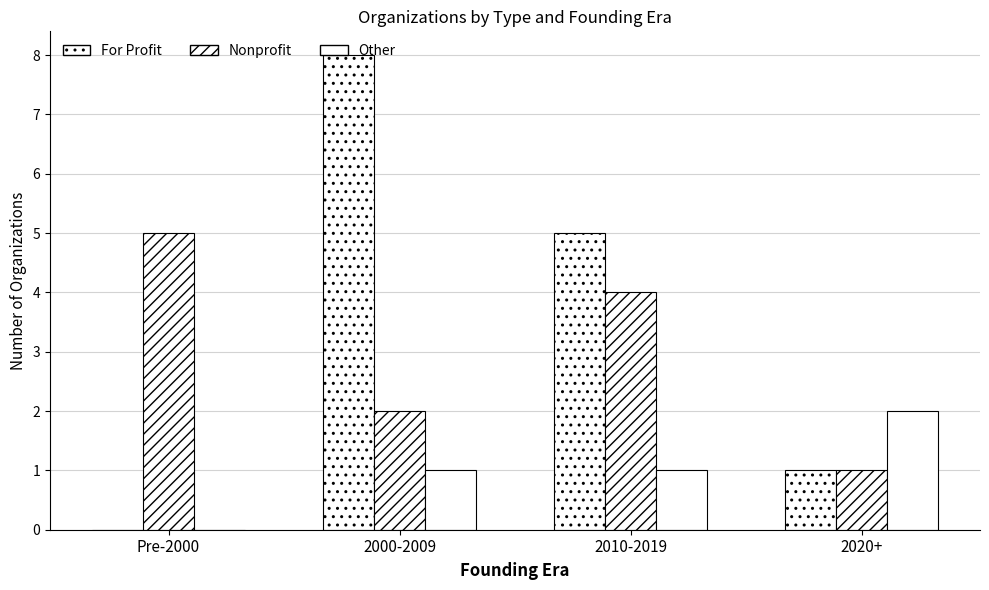

At which category is the sum across all series the highest?

2000-2009